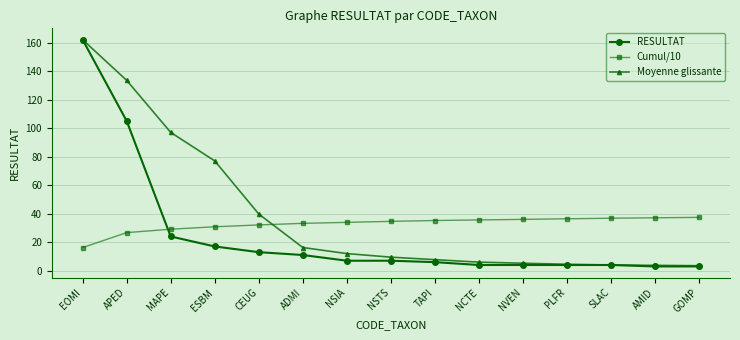

Rank the series by their average value, from lowest to highest.

RESULTAT, Cumul/10, Moyenne glissante